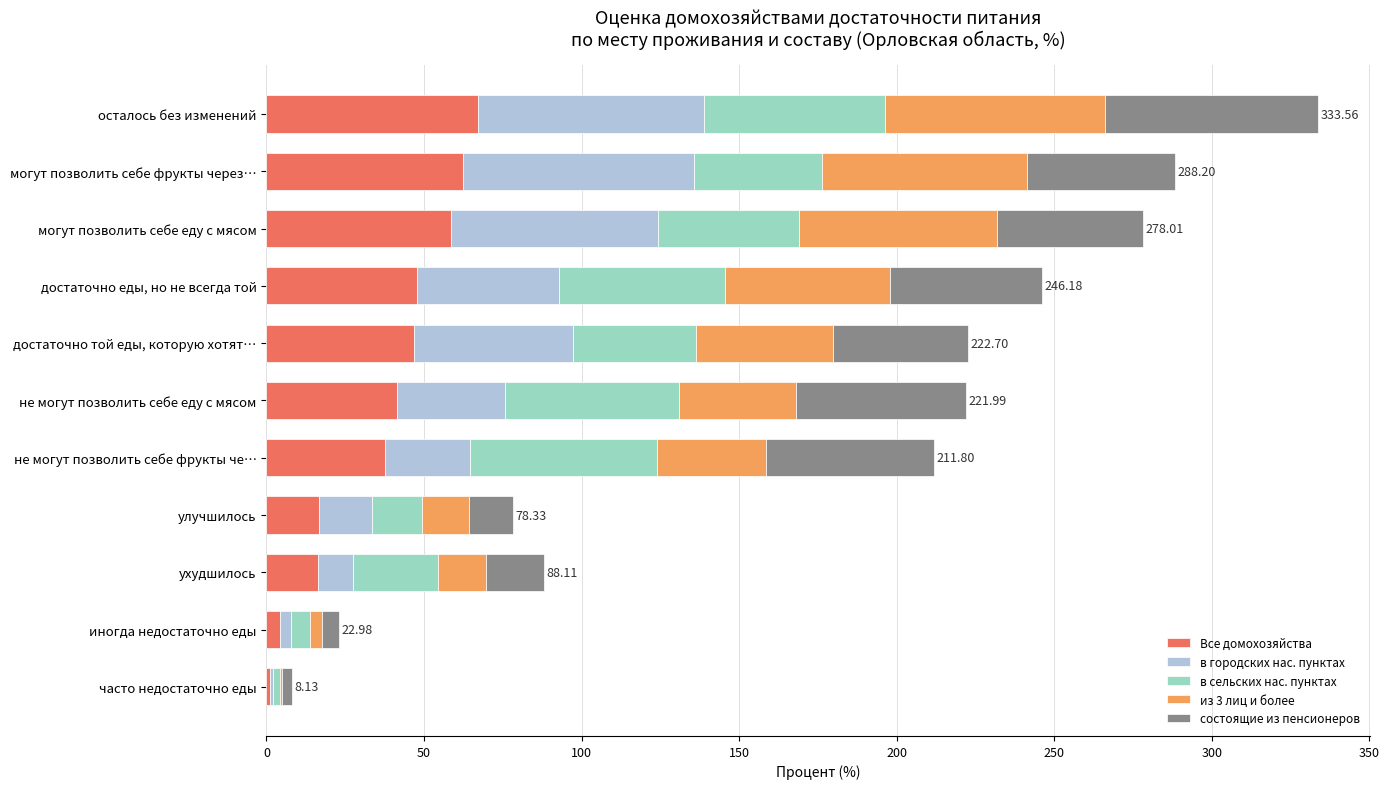

At which category is the sum across all series the highest?

осталось без изменений